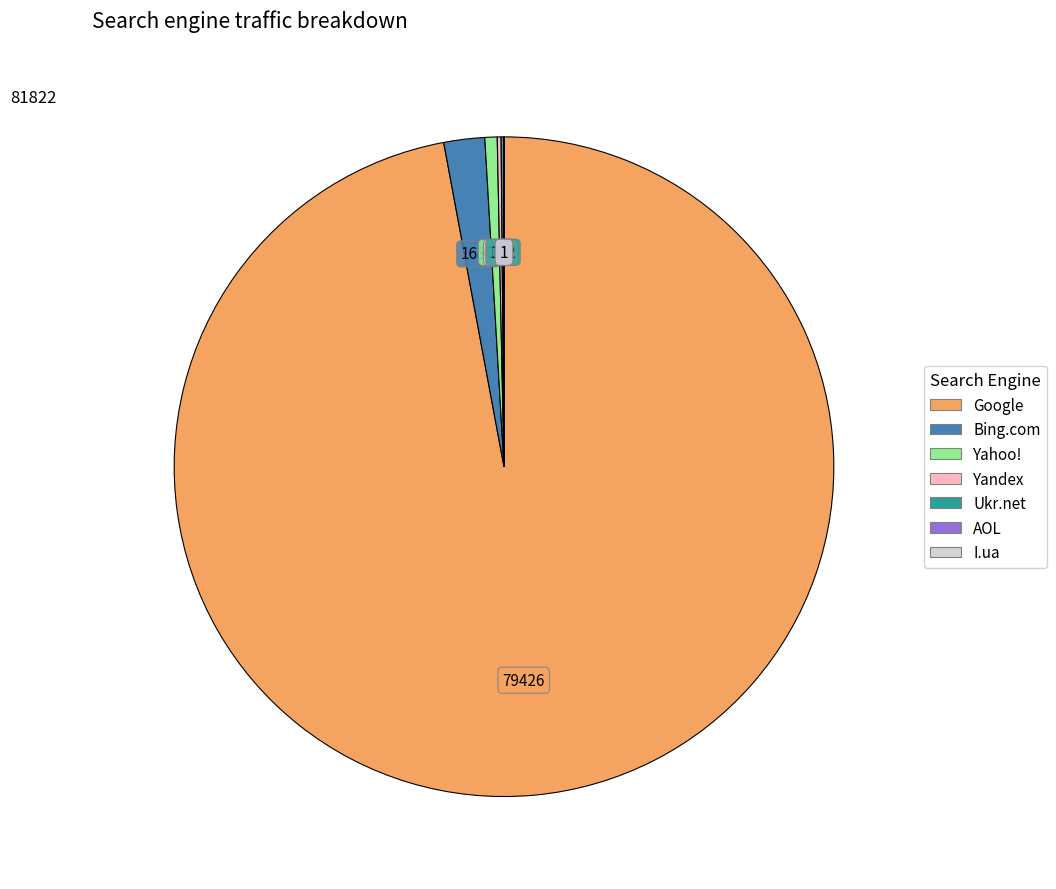

Is there a majority slice in this chart?

Yes